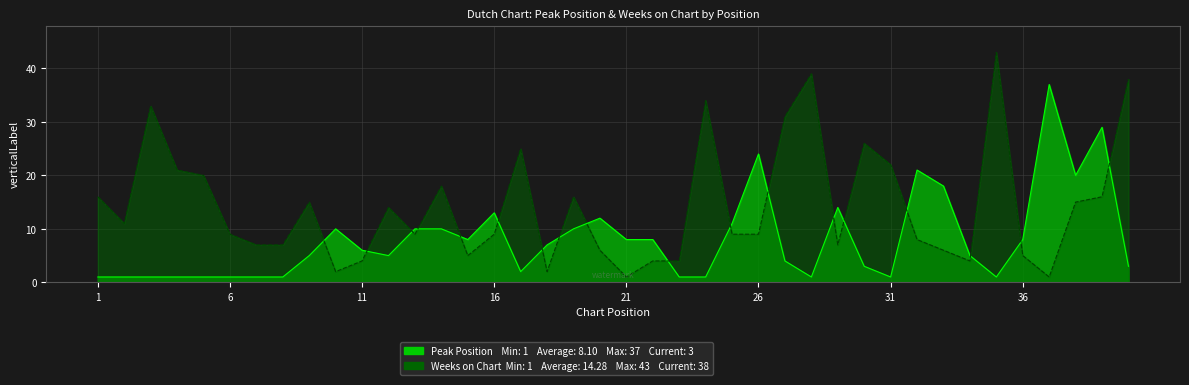

At which label is Peak Position closest to 19?

33